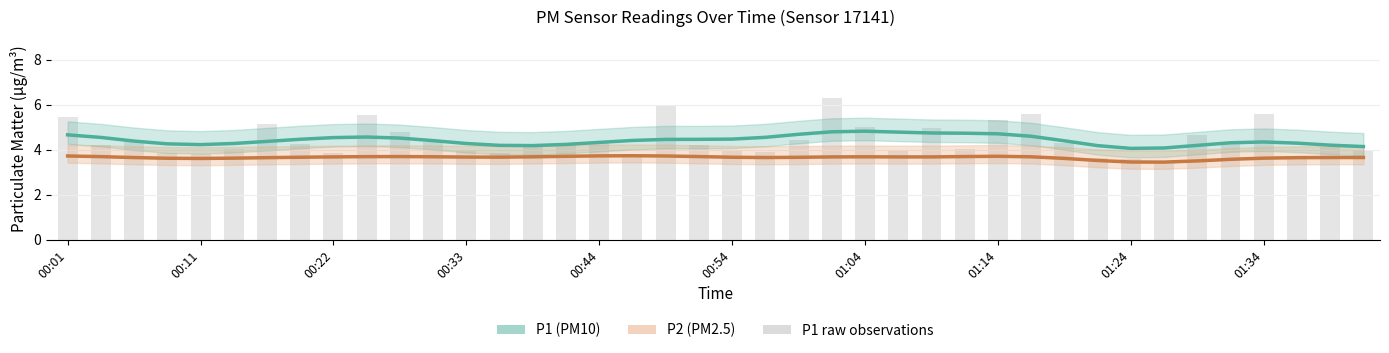

Which series changed the most between 00:01 and 39?

P1 raw